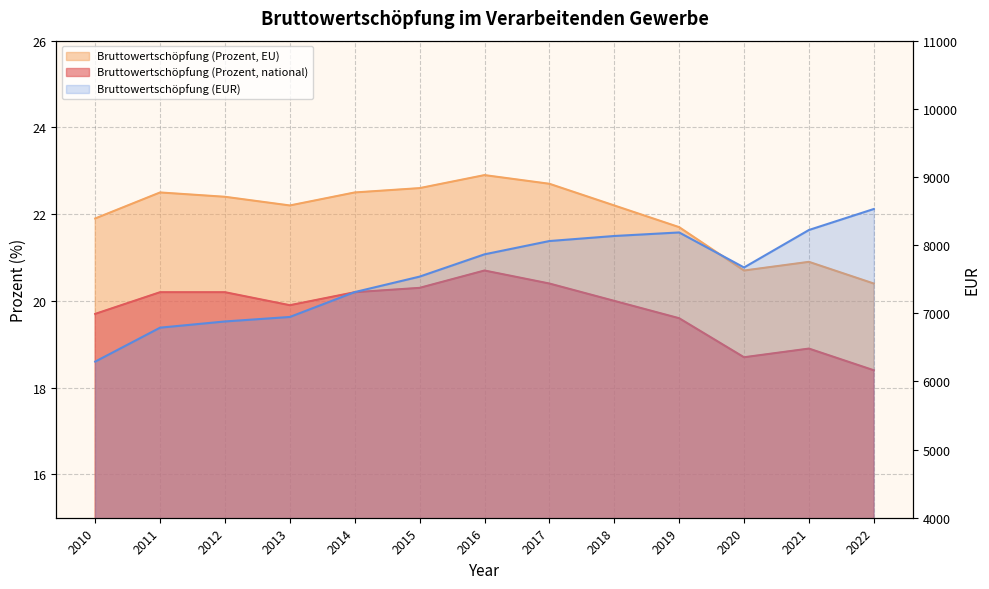

True or false: Bruttowertschöpfung (Prozent, EU) and Bruttowertschöpfung (Prozent, national) cross at least once.

False